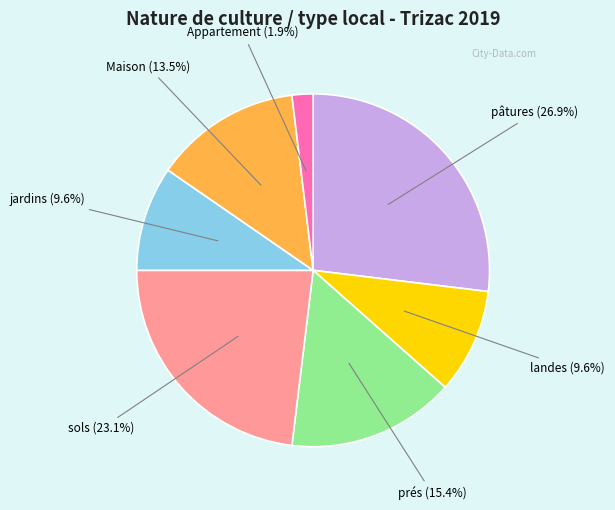

Is there a majority slice in this chart?

No